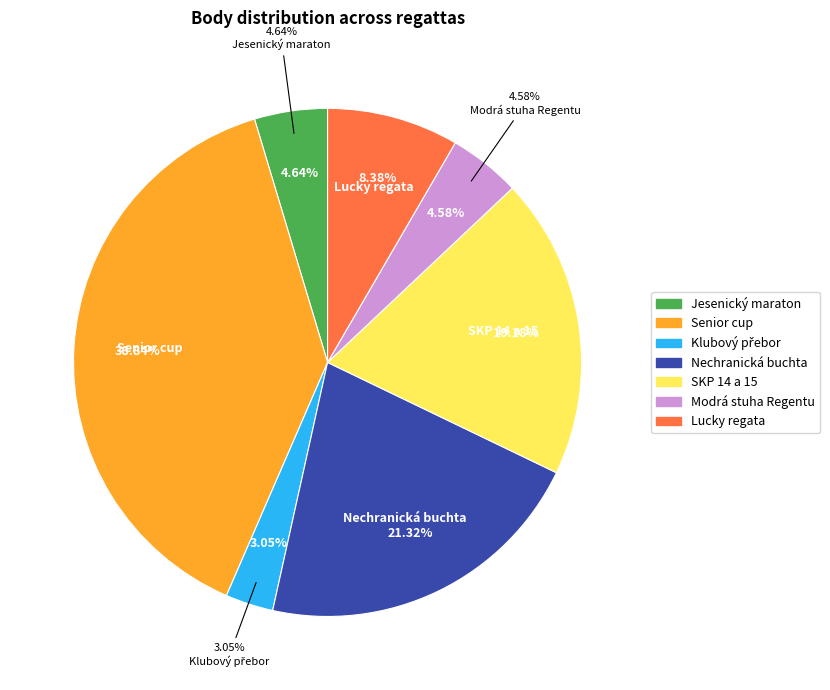

To the nearest percent, what is the average slice percentage?

14%